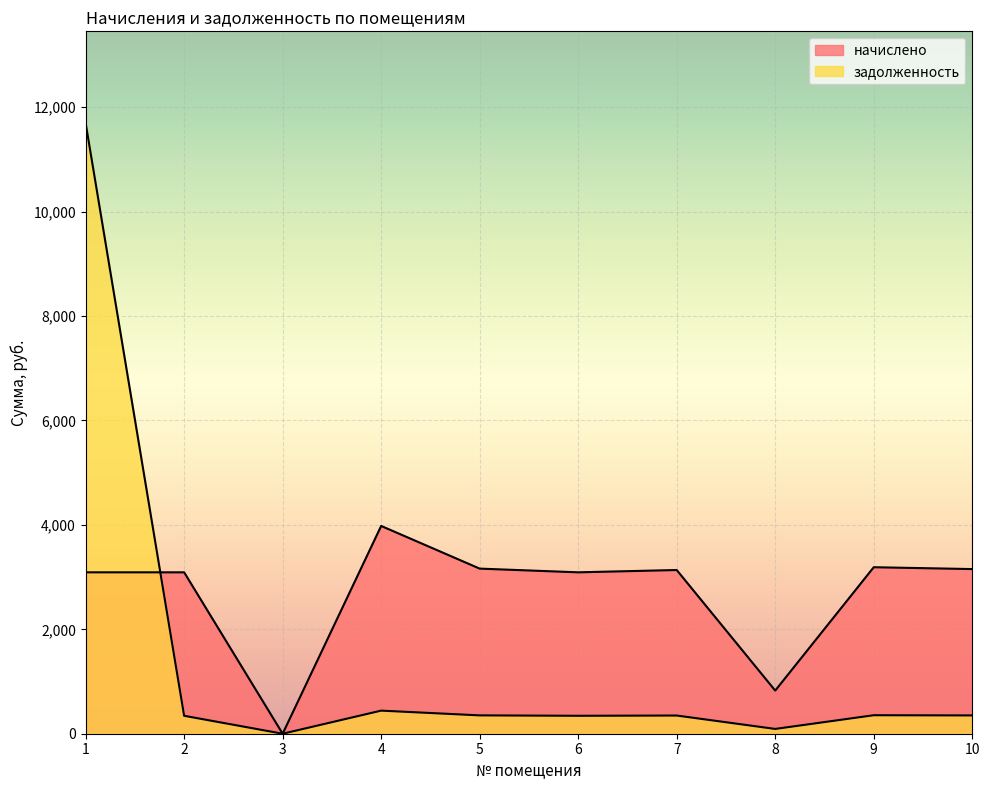

Which series ends up on top after the final intersection of задолженность and начислено?

начислено